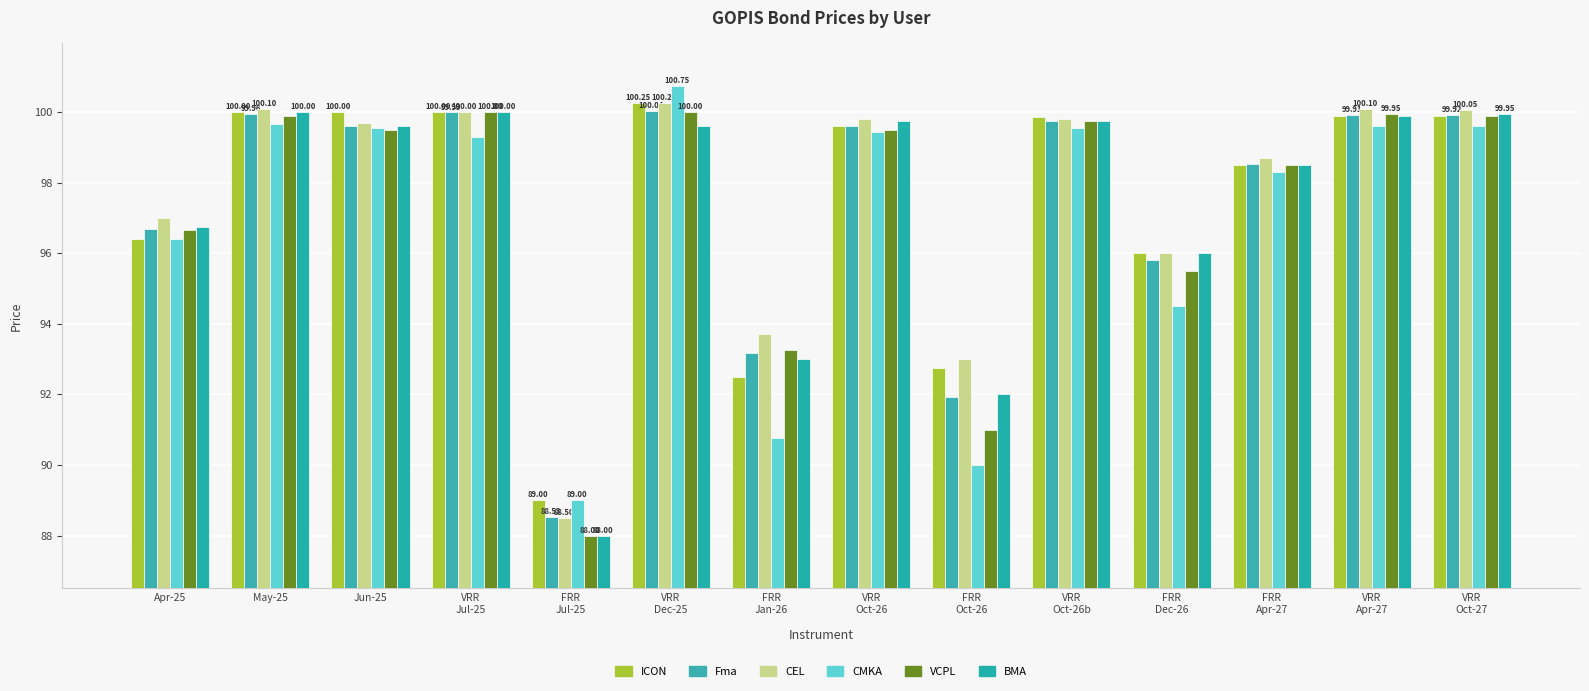

What is the difference between the highest and lowest values at VRR
Apr-27?

0.5